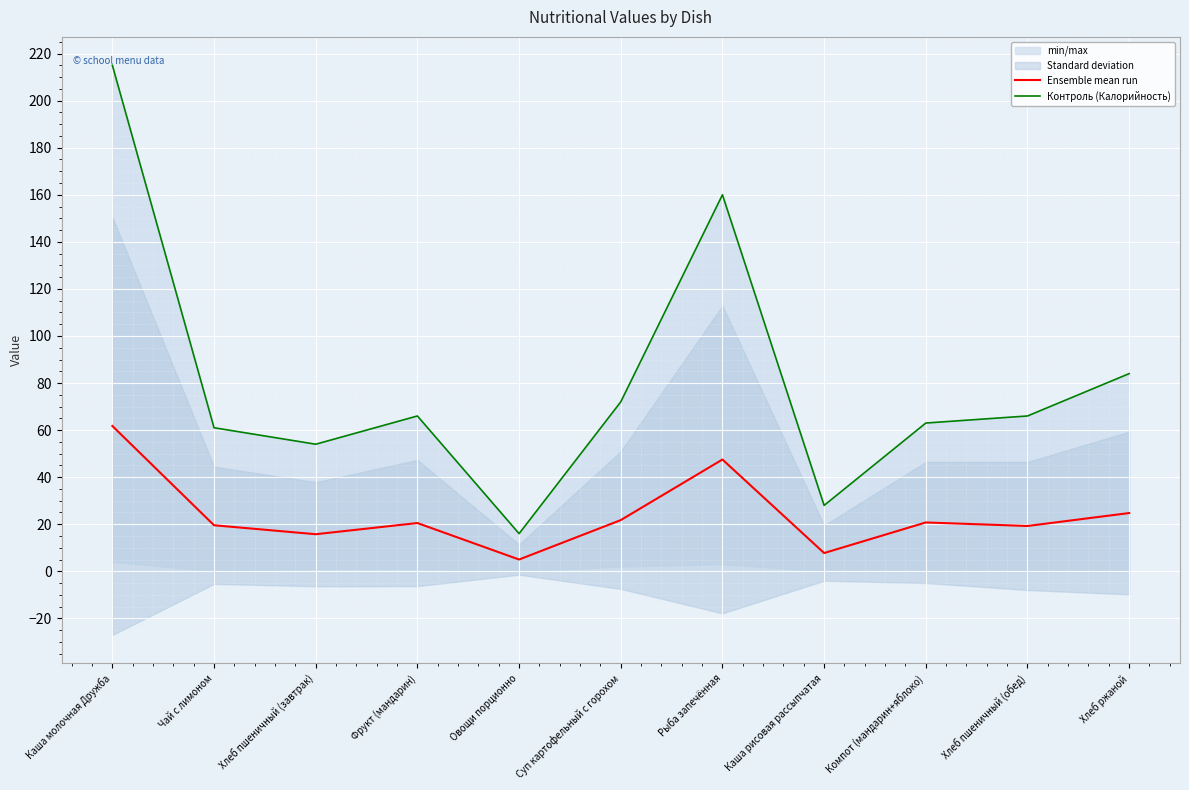

Which category has the highest value across all series?

Каша молочная Дружба